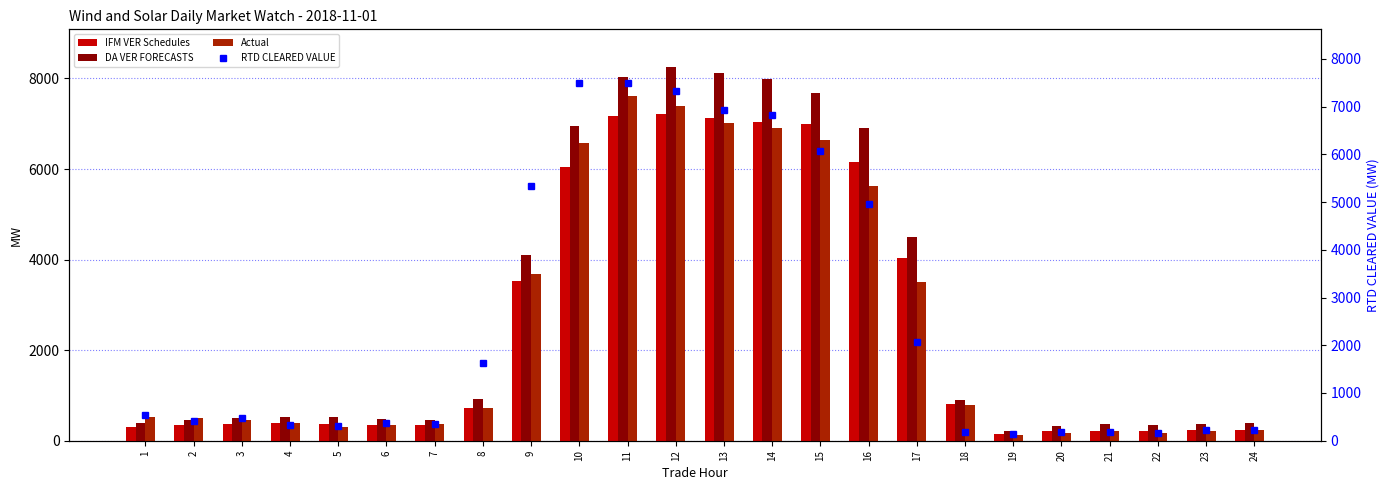

What is the sum of all IFM VER Schedules values?

60585.9